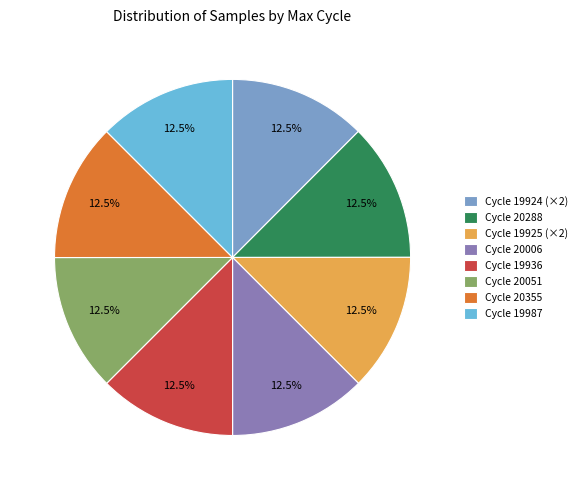

Approximately how many times larger is the value at Cycle 20051 compared to Cycle 20288?

1.0